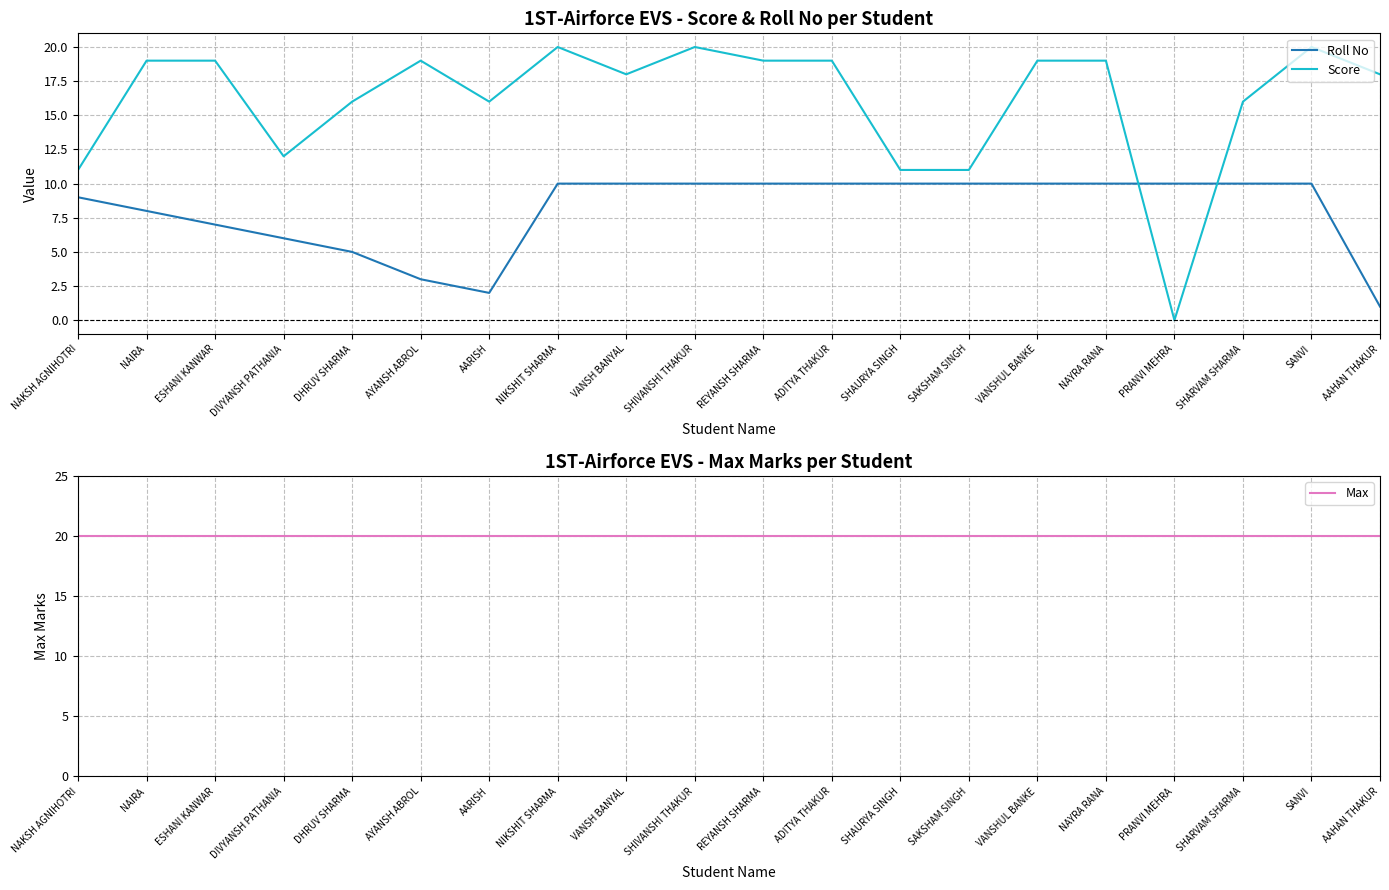

Which series has the largest total across all categories?

Max